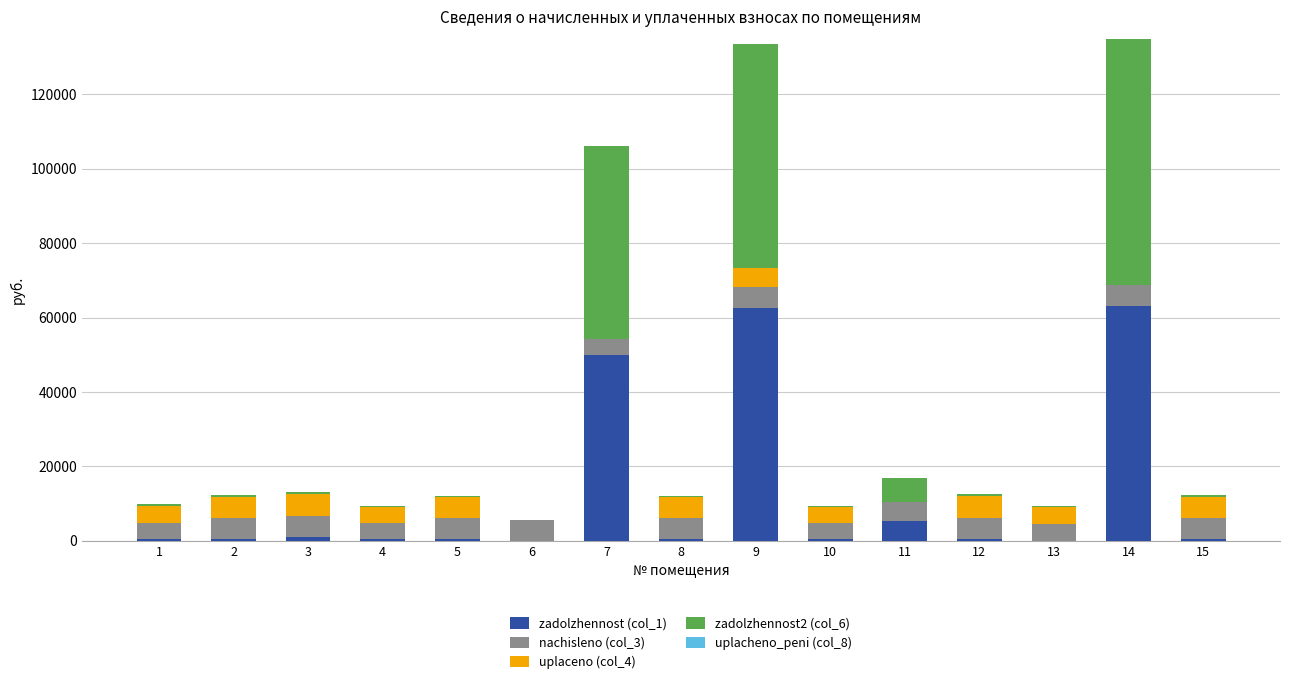

What is the total value across all series at 7?

106139.7